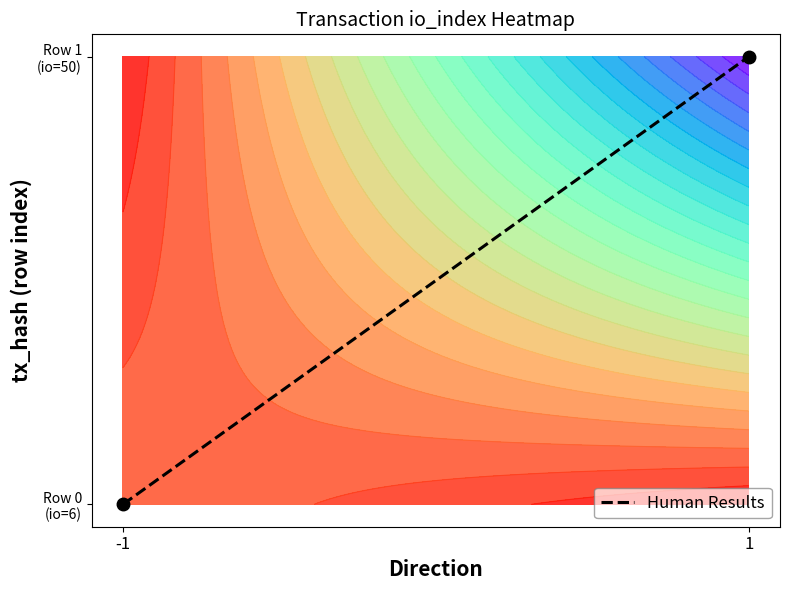

What is the sum of all values?

1